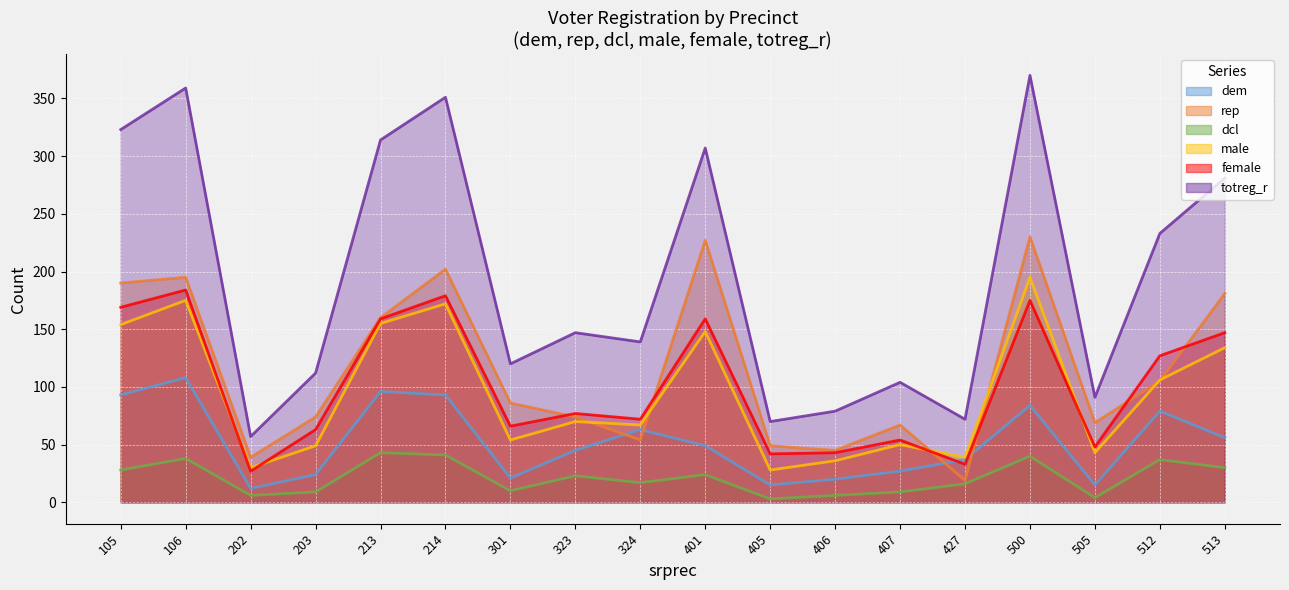

True or false: dcl and female intersect in this chart.

False